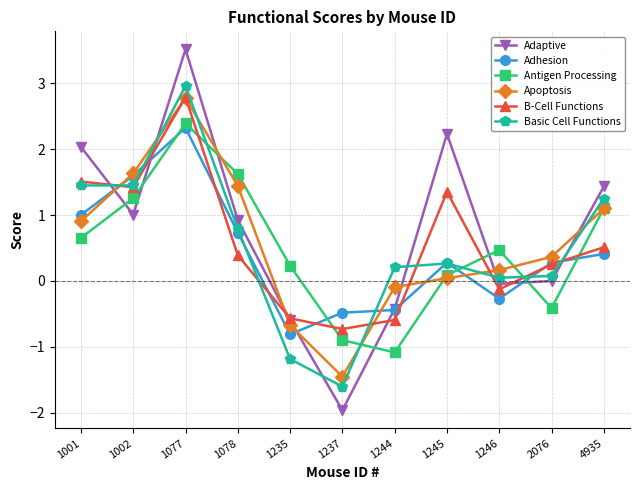

Which series changed the most between 1001 and 1235?

Basic Cell Functions